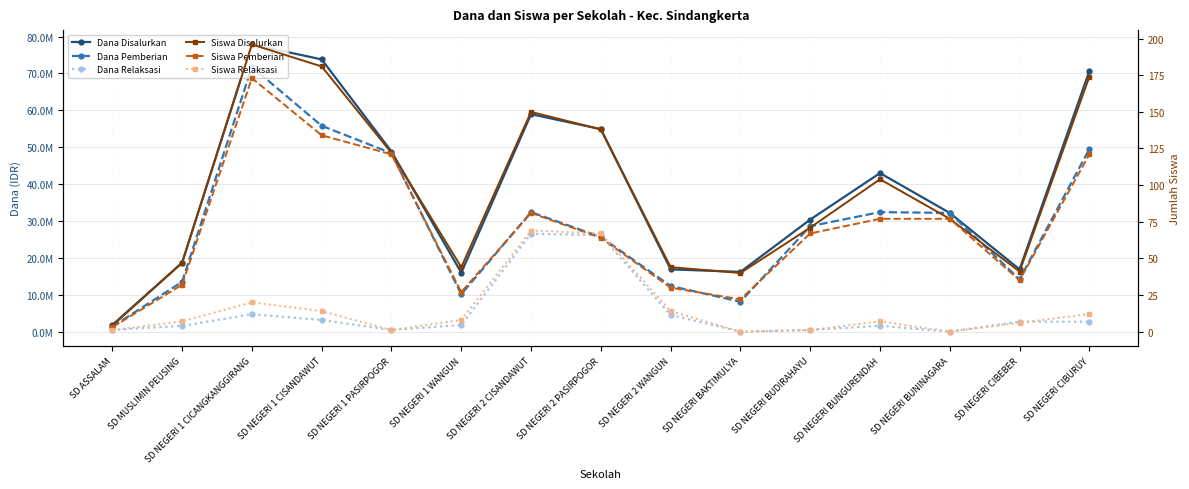

How many data points in Dana Disalurkan are above 32175000?

7